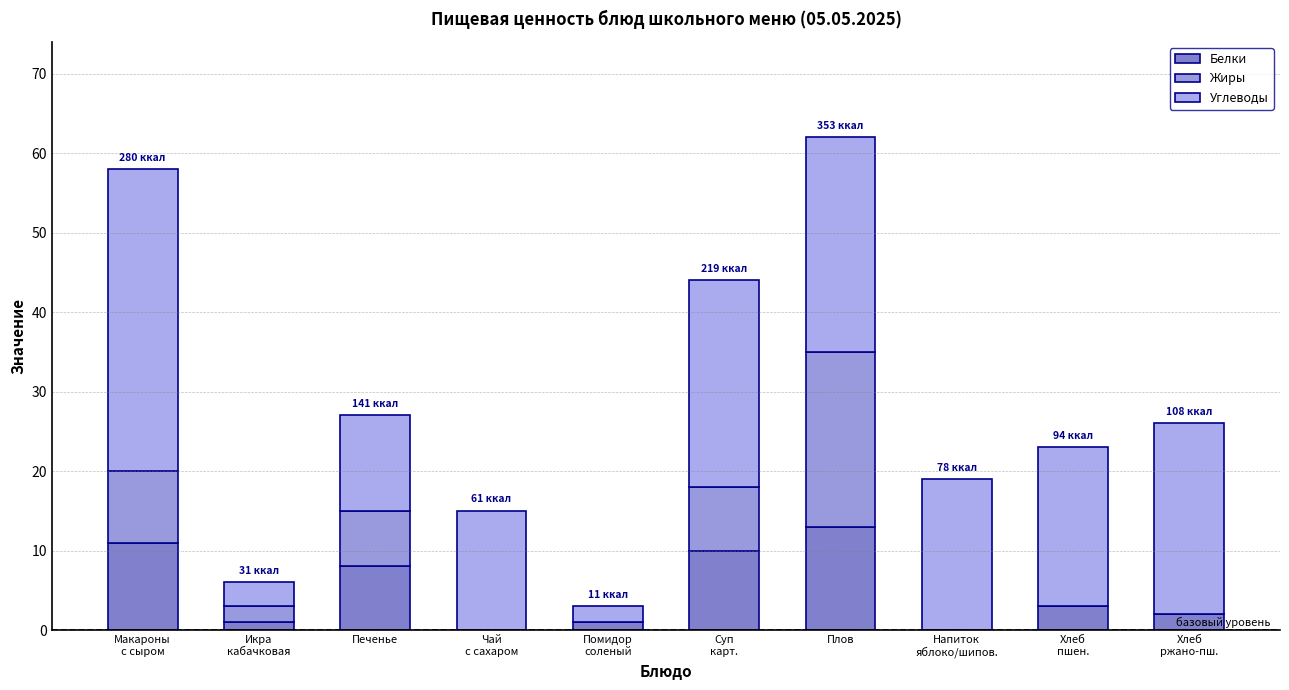

What is the difference between the second highest and second lowest values in the Углеводы series?

24